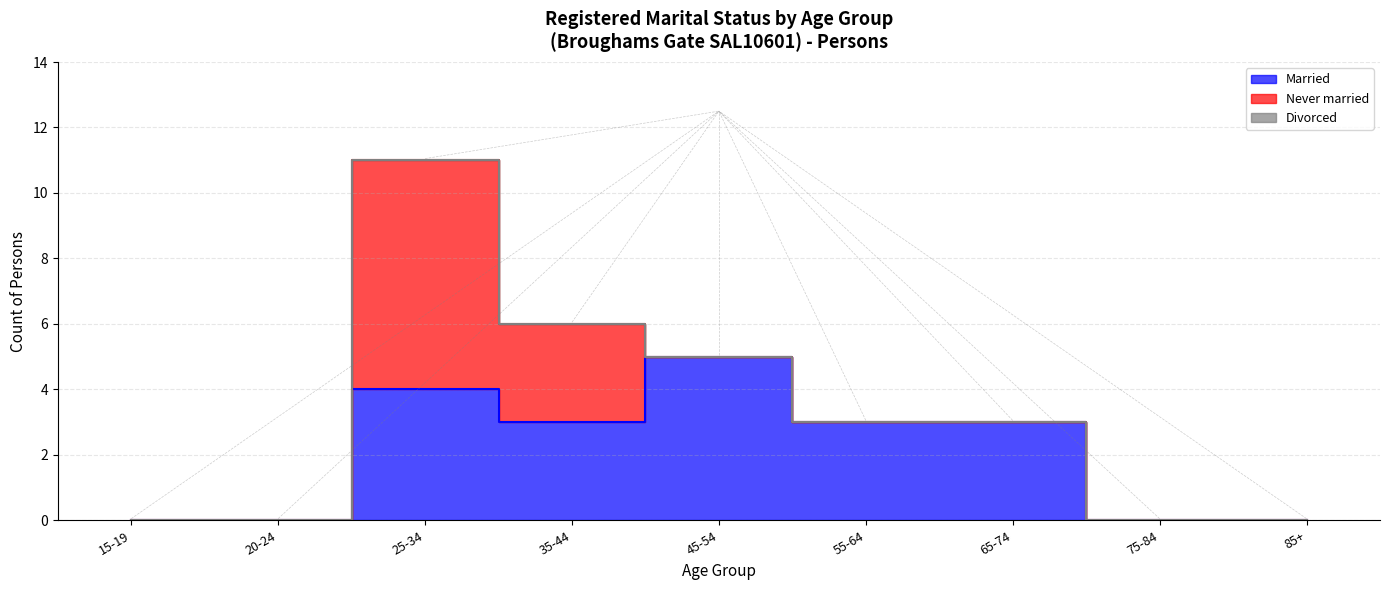

What is the spread (max minus min) of values at 55-64?

3